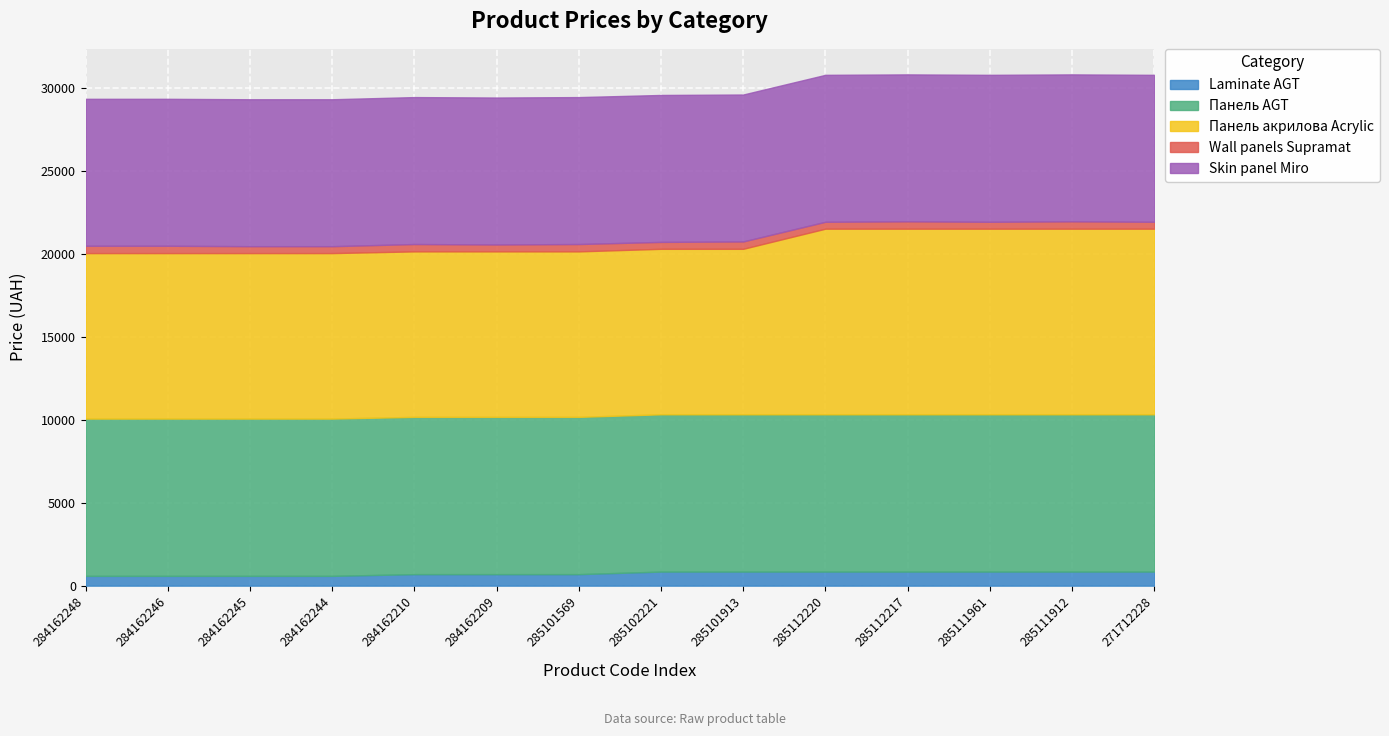

True or false: Панель акрилова Acrylic and Laminate AGT intersect in this chart.

False